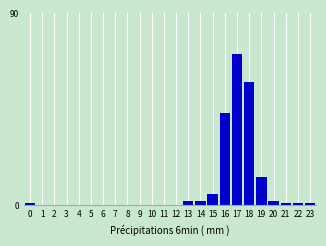

Reading left to right, transcribe all the data shown in this chart.

0=1	1=0	2=0	3=0	4=0	5=0	6=0	7=0	8=0	9=0	10=0	11=0	12=0	13=2	14=2	15=5	16=43	17=71	18=58	19=13	20=2	21=1	22=1	23=1